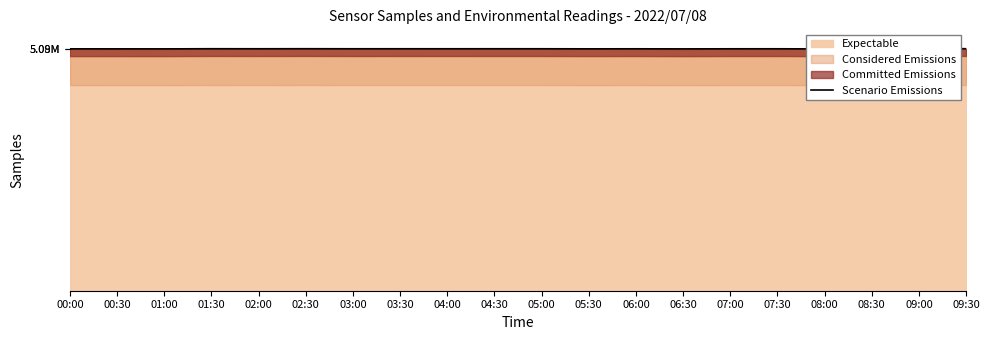

Where is the first local minimum?

01:00